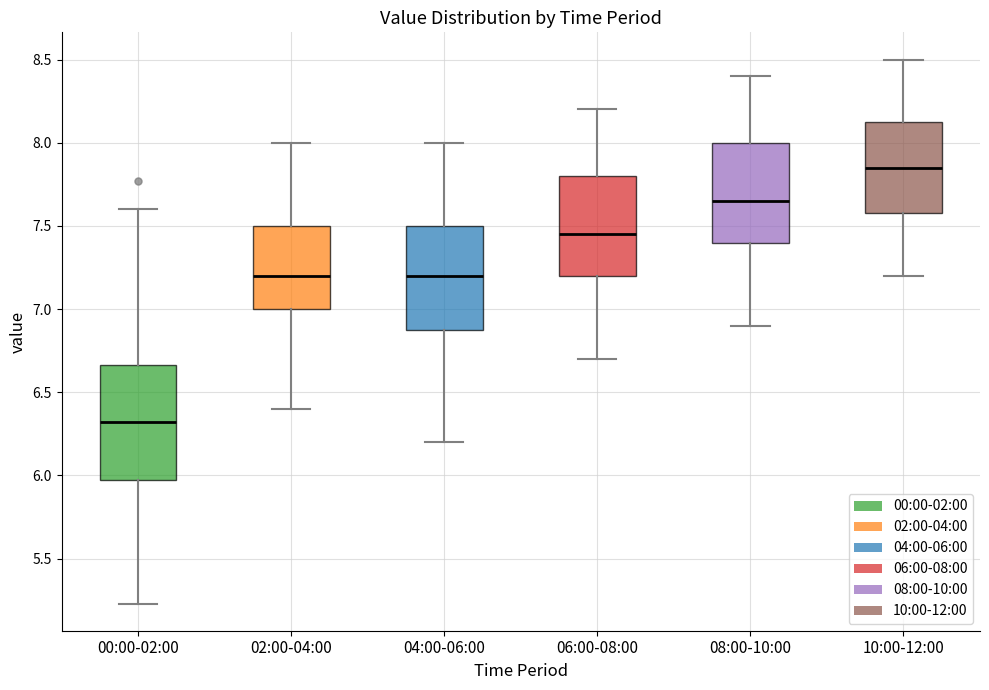

Which box has the highest median line?

10:00-12:00